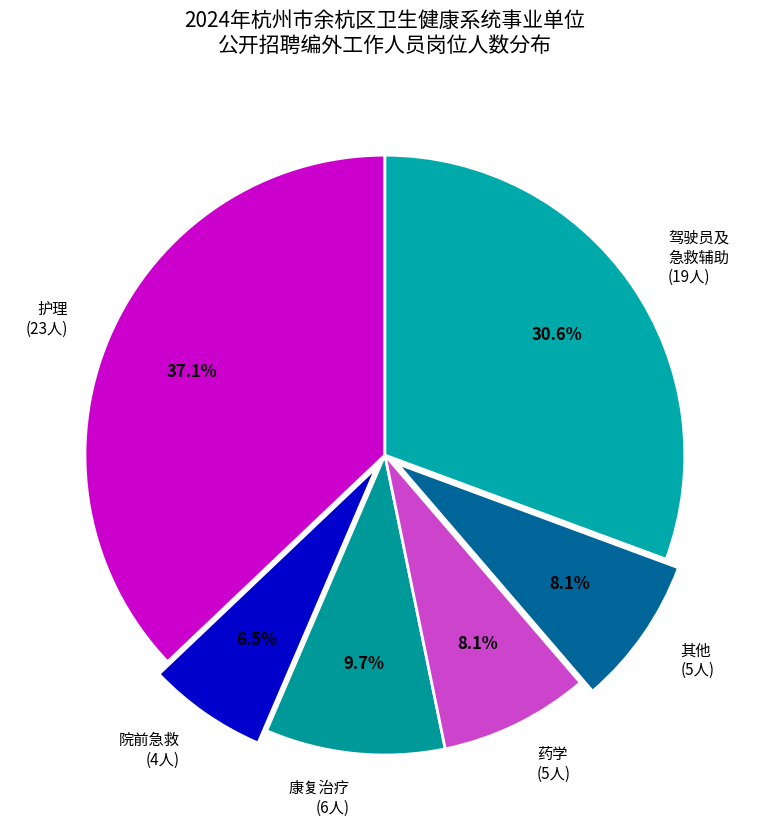

How much of the chart is everything except 康复治疗 (6人)?

90.3%